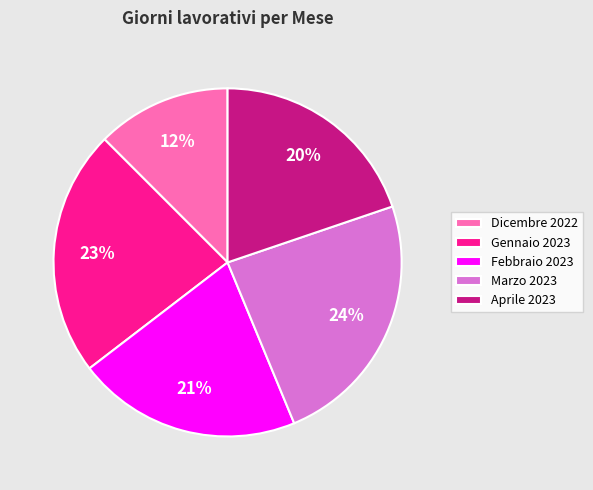

To the nearest percent, what portion does Gennaio 2023 represent?

23%